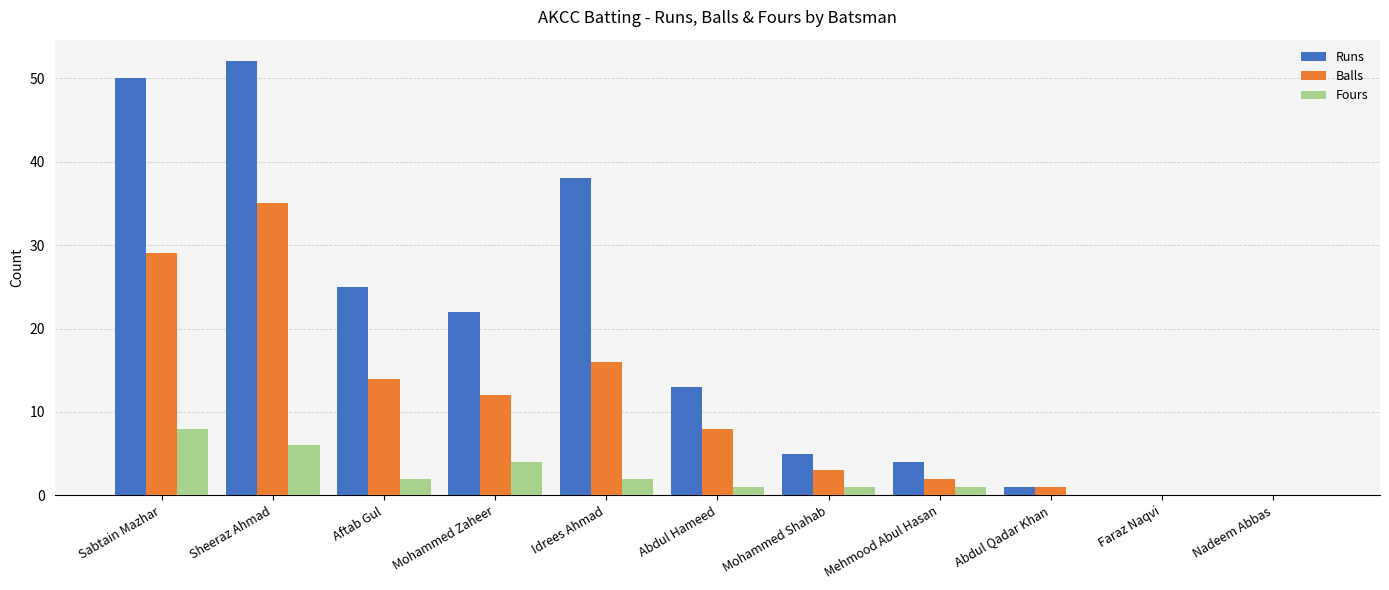

Which label corresponds to the largest value in the chart?

Sheeraz Ahmad